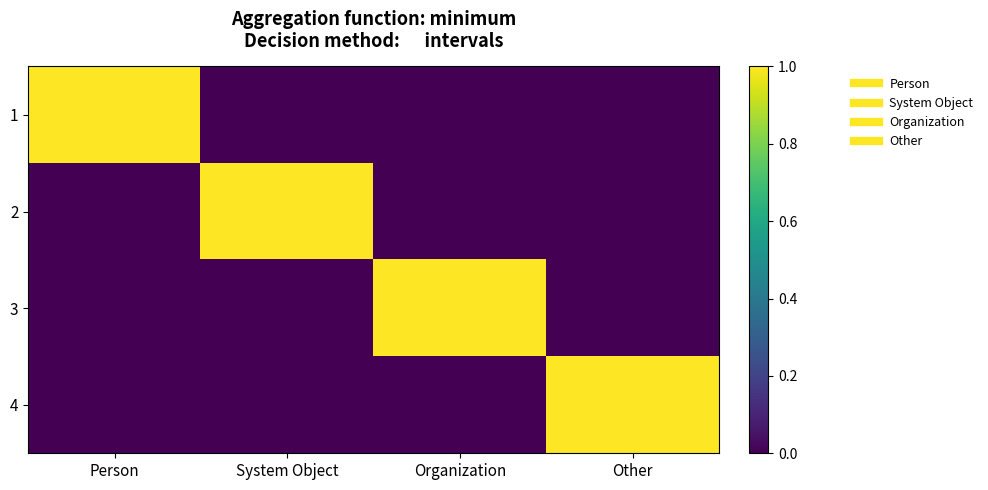

Which category has the highest value across all series?

Person